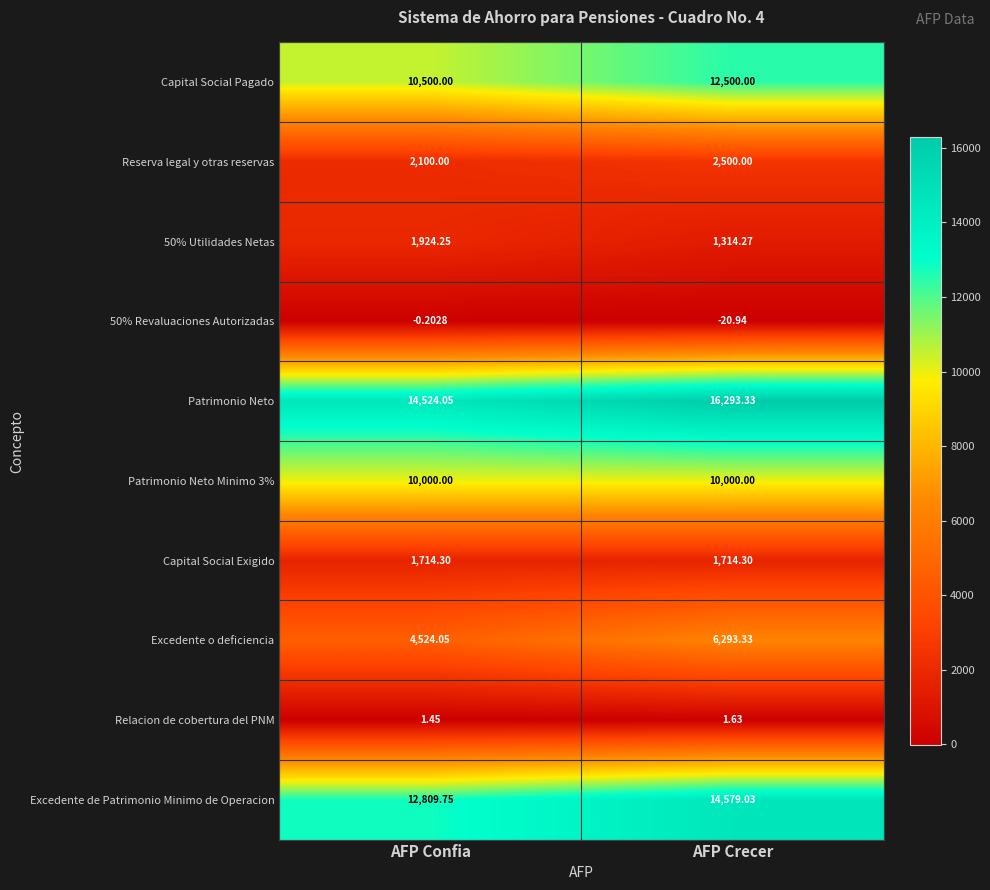

Where is Patrimonio Neto nearest to the value 15408?

AFP Confia